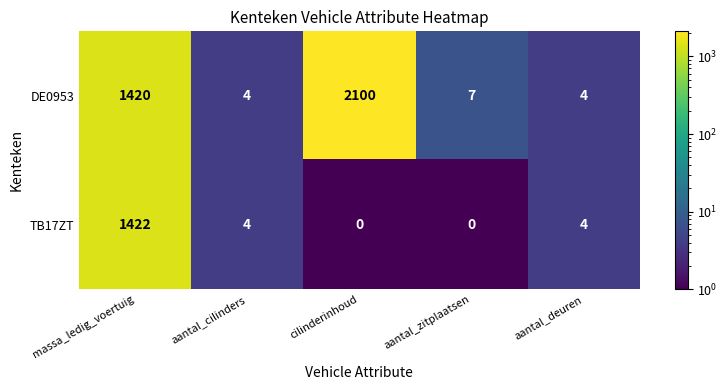

The TB17ZT series shows 5 at aantal_cilinders. True or false?

False